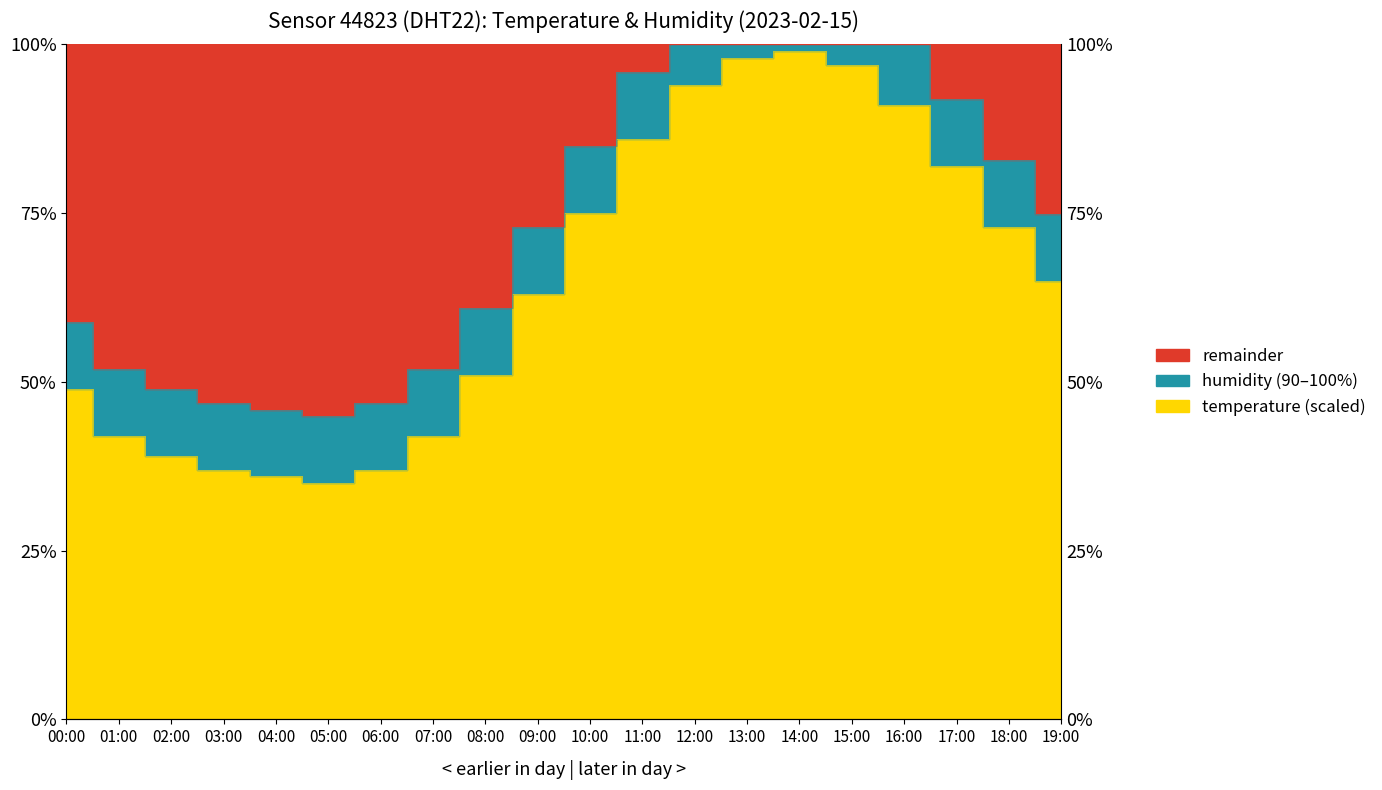

Does the chart have visible grid lines?

Yes